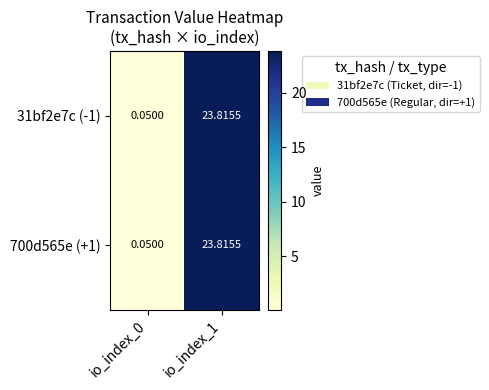

Reading right to left, what are all the values shown in this chart?

31bf2e7c (-1): io_index_1=23.8	io_index_0=0.1
700d565e (+1): io_index_1=23.8	io_index_0=0.1